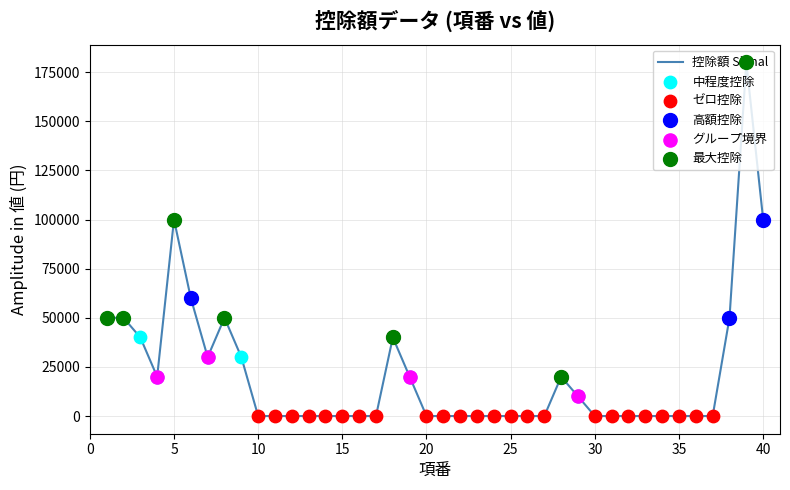

What is the greatest value displayed?

180000